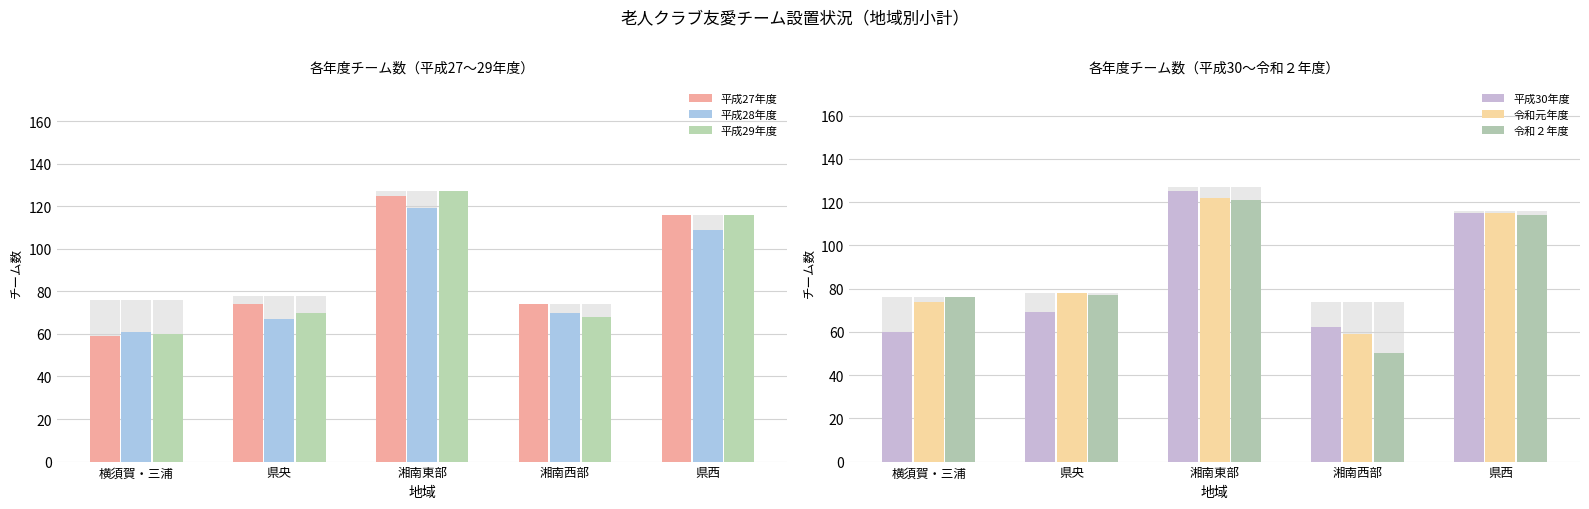

Where does the 令和元年度 series first go above 78?

湘南東部